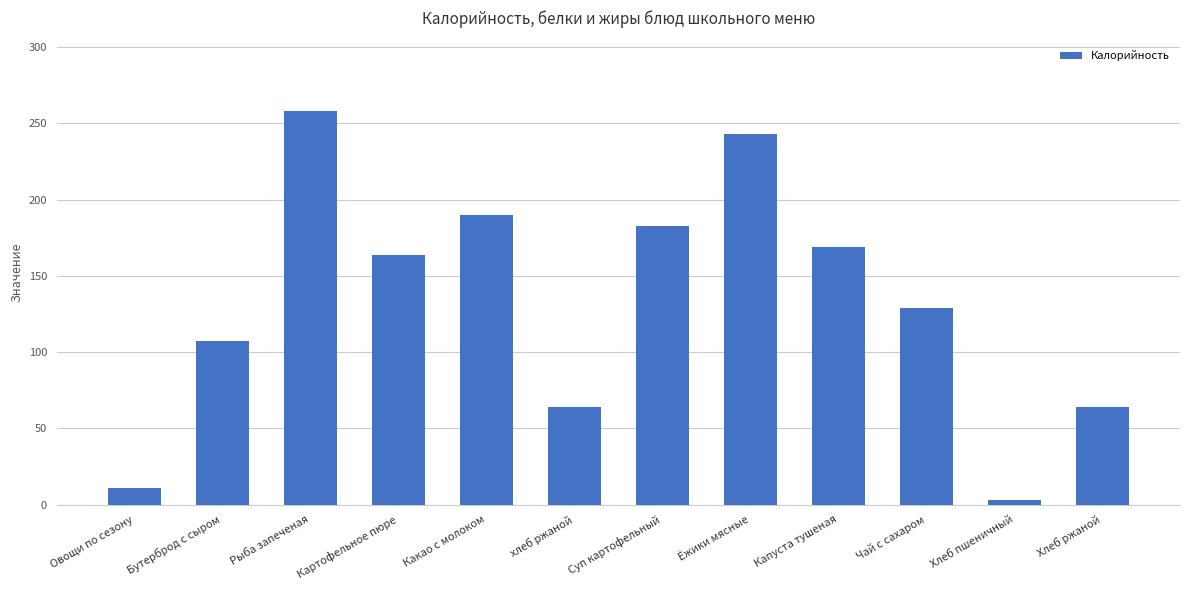

The value at Какао с молоком is 262.3. True or false?

False